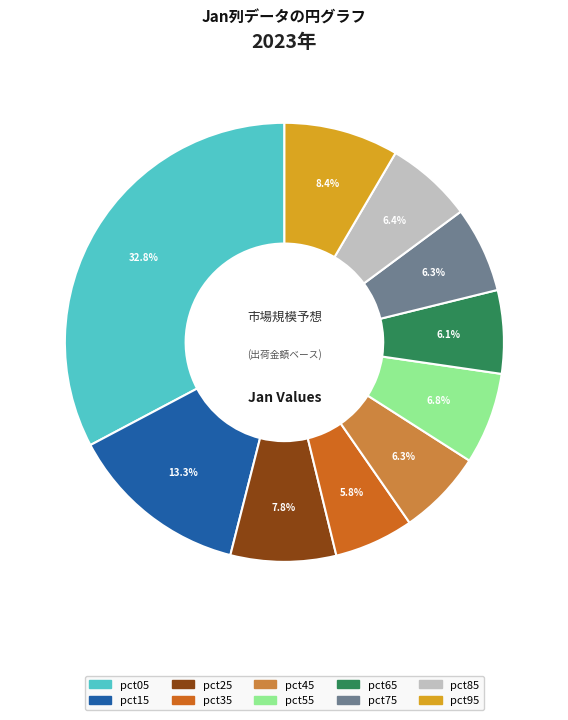

Count the number of slices in the pie.

10